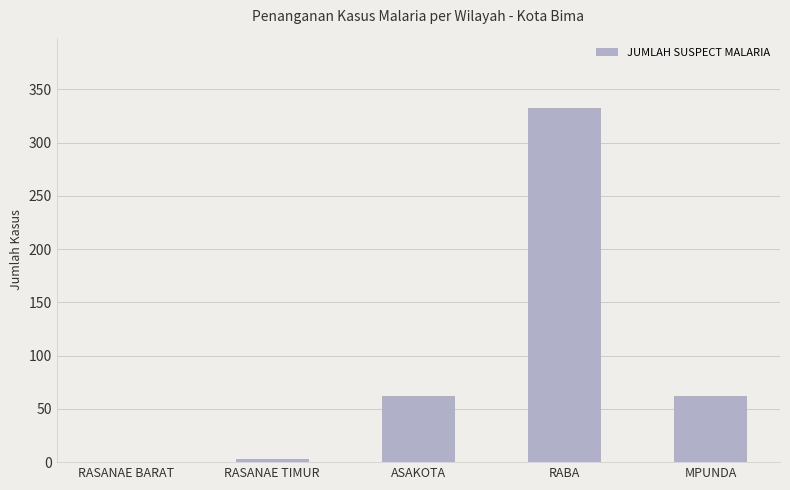

True or false: the data shows 583 at RABA.

False